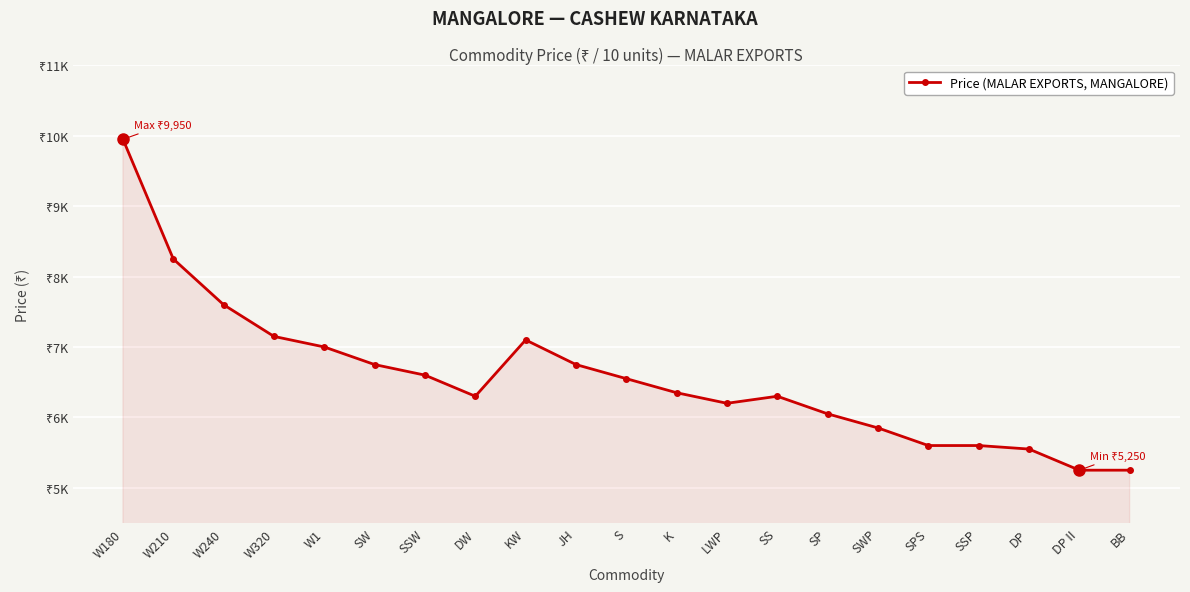

Reading left to right, what are all the values shown in this chart?

9950	8250	7600	7150	7000	6750	6600	6300	7100	6750	6550	6350	6200	6300	6050	5850	5600	5600	5550	5250	5250